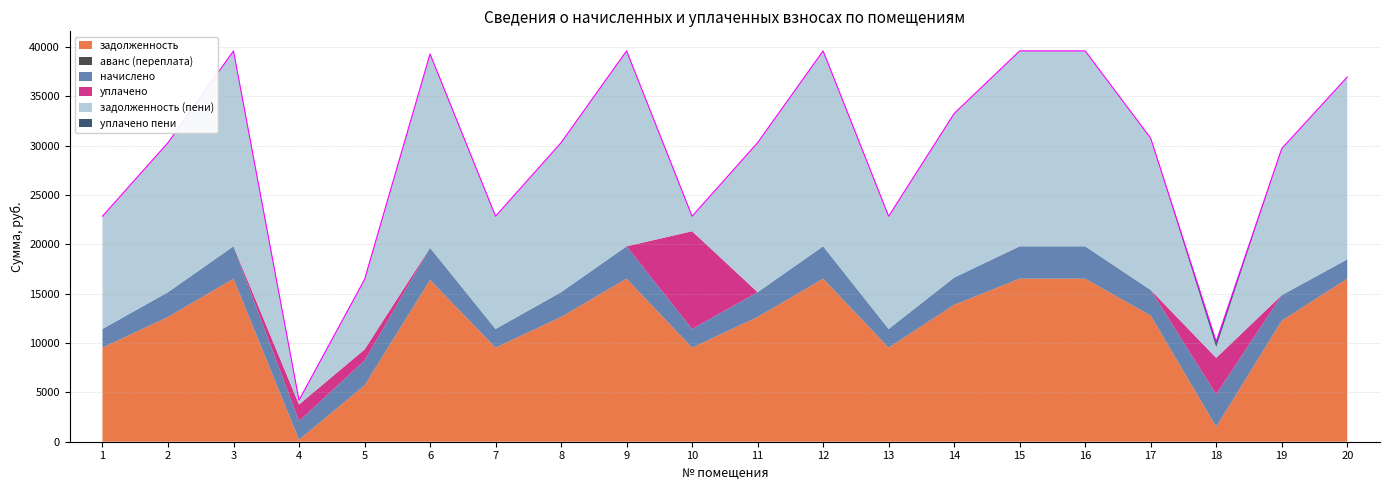

What are all the series names shown in the legend?

задолженность, аванс (переплата), начислено, уплачено, задолженность (пени), уплачено пени